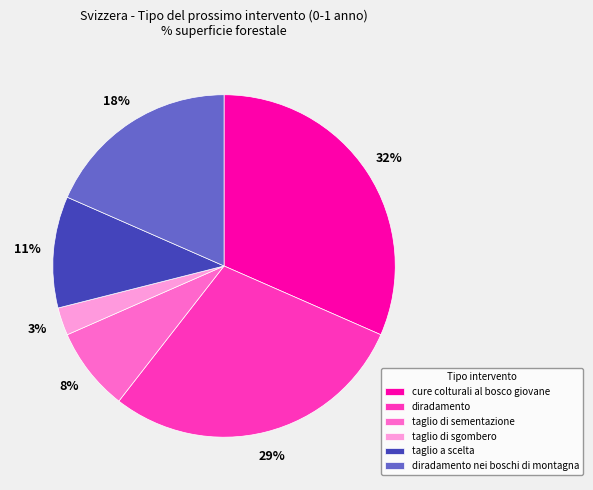

Count the number of slices in the pie.

6